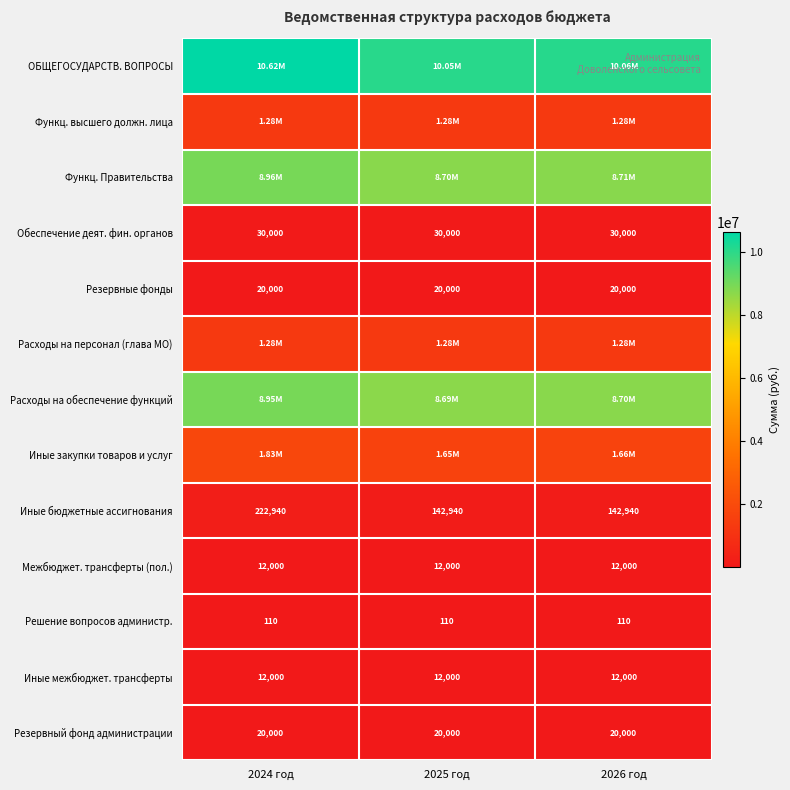

What is the sum of the Иные межбюджет. трансферты values at 2025 год and 2026 год?

24000